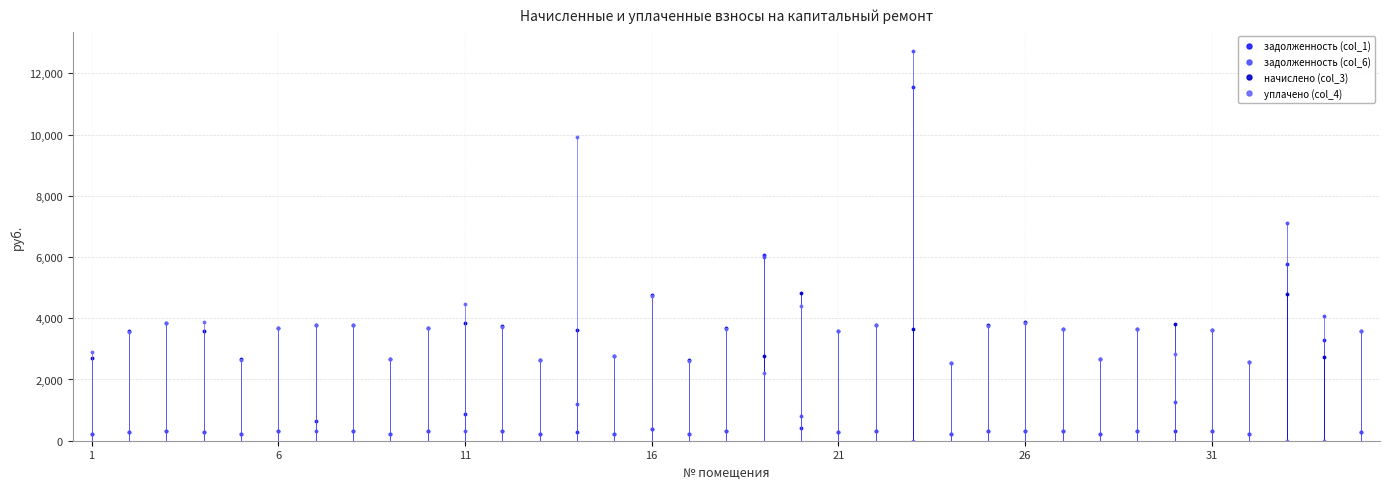

What are all the series names shown in the legend?

задолженность (col_1), задолженность (col_6), начислено (col_3), уплачено (col_4)